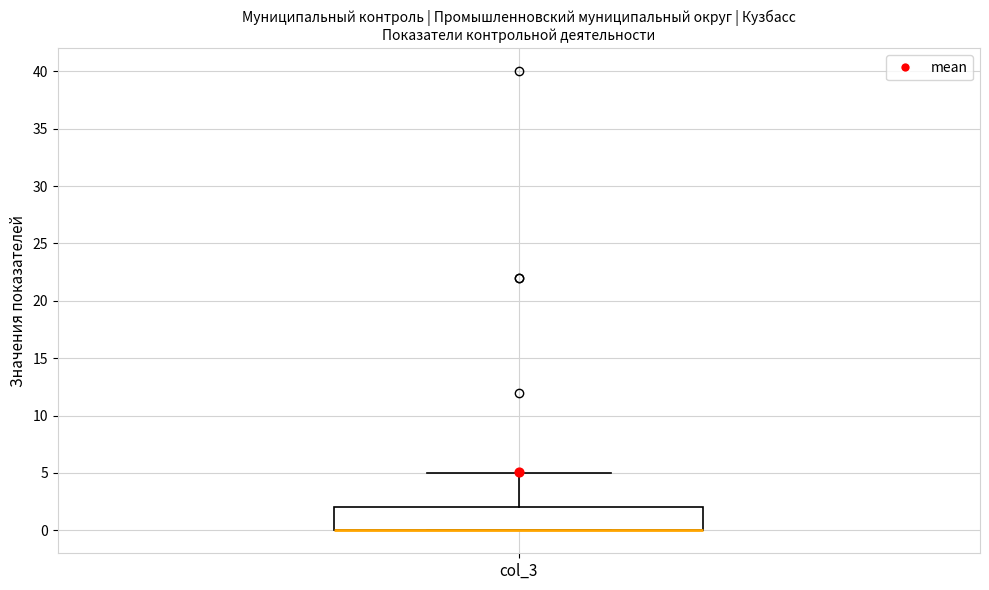

Where does the upper whisker of the box for col_3 end on the y-axis? The values are not printed on the chart, so give them approximately, as read against the axis.

5